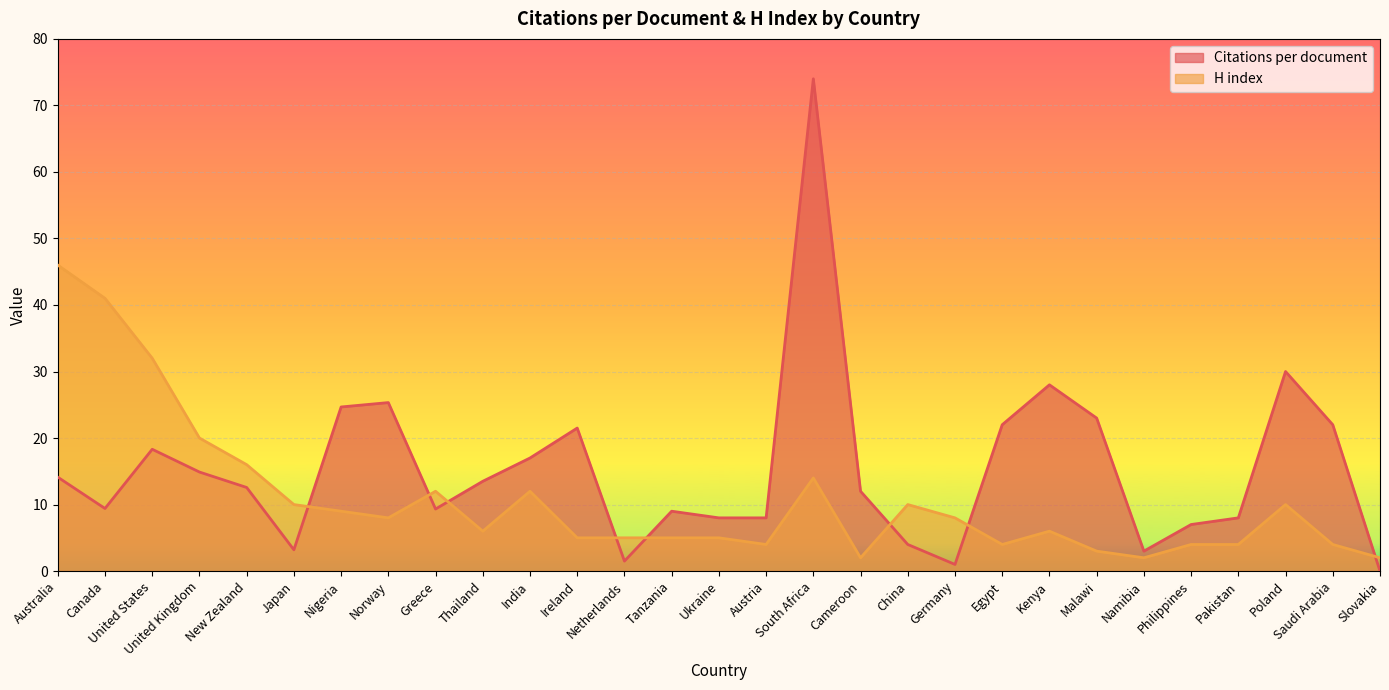

How many data points in Citations per document are above 12?

15